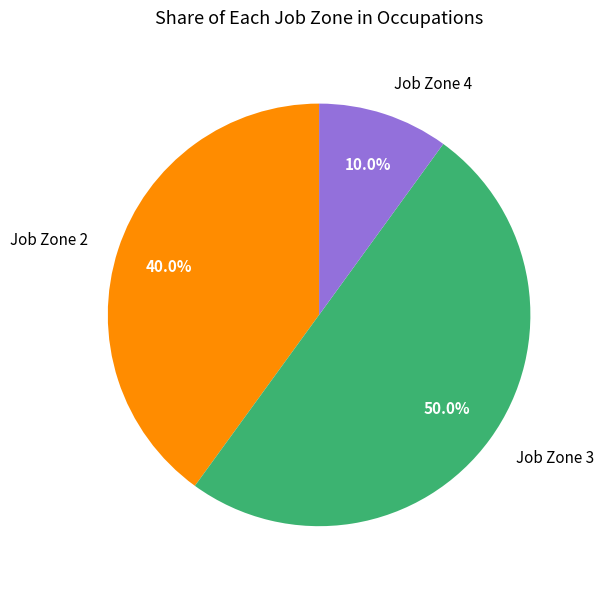

What percentage is NOT represented by Job Zone 3?

50.0%